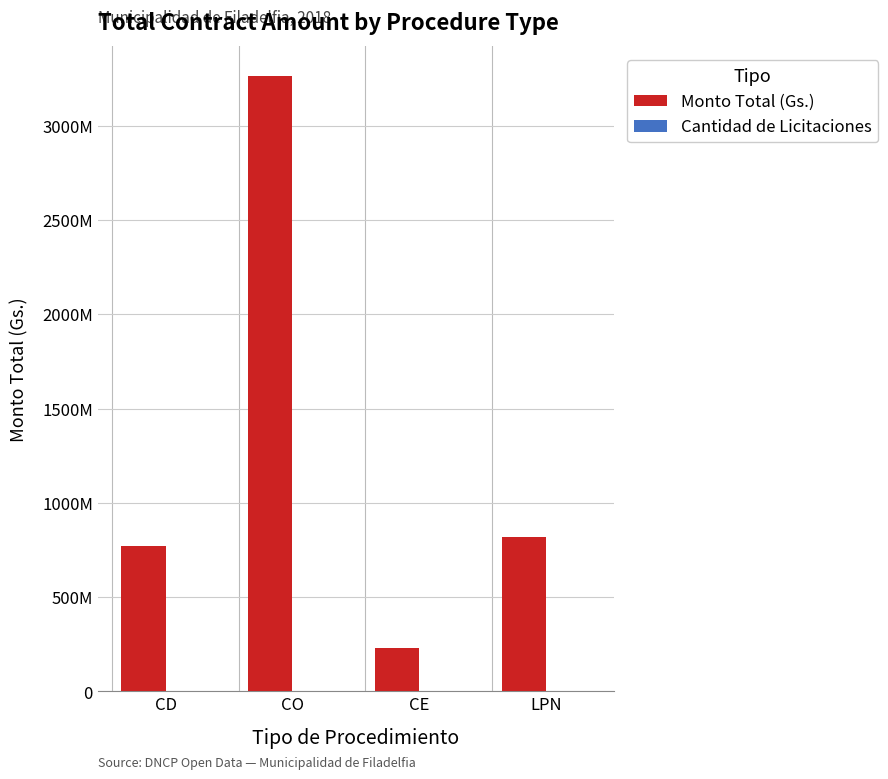

Does the chart contain stacked bars?

No